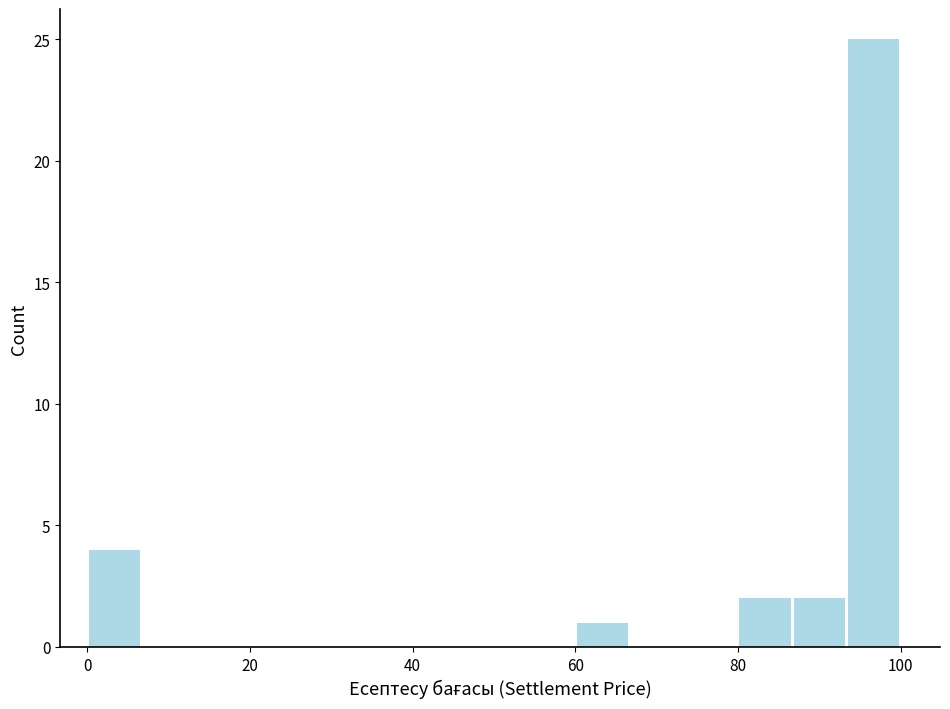

Read against the x-axis, roughly where is the centre of the tallest bar?

96